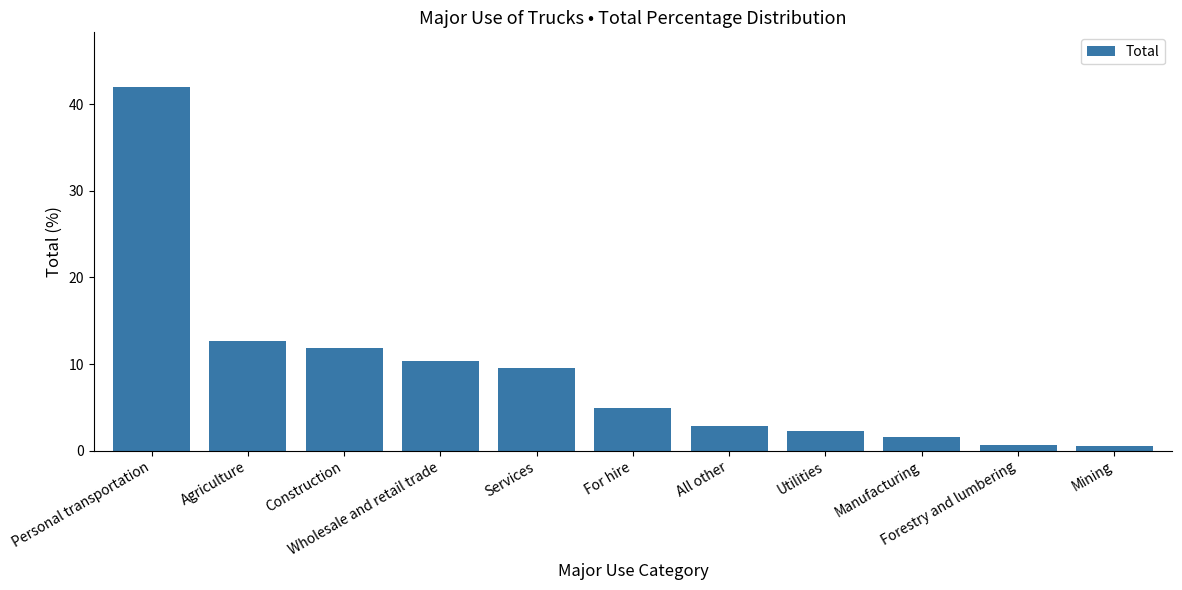

What is the value of the 10th bar from the left?

0.6